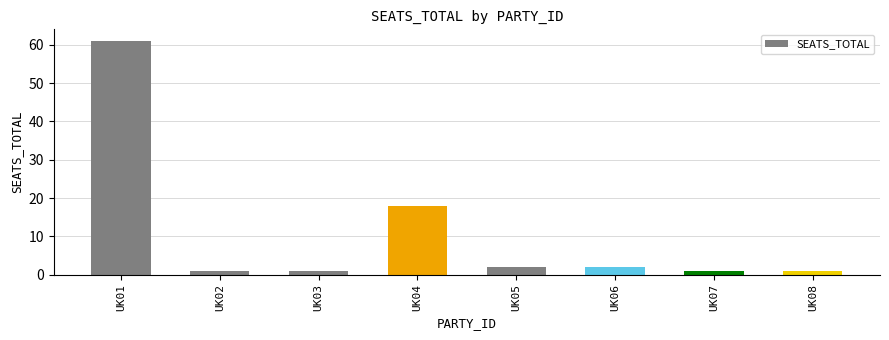

The value at UK04 is 12. True or false?

False